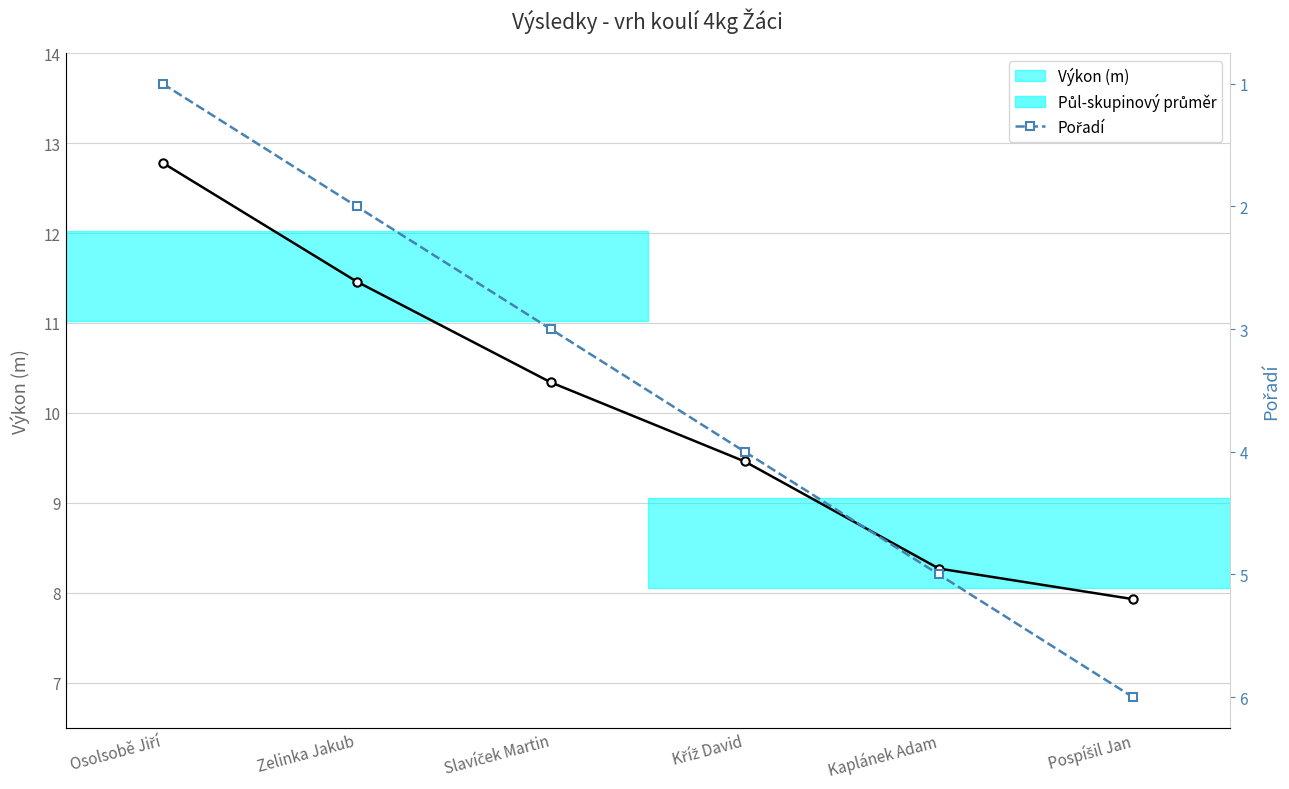

Between Slavíček Martin and Kříž David, which series saw the biggest shift?

Pořadí